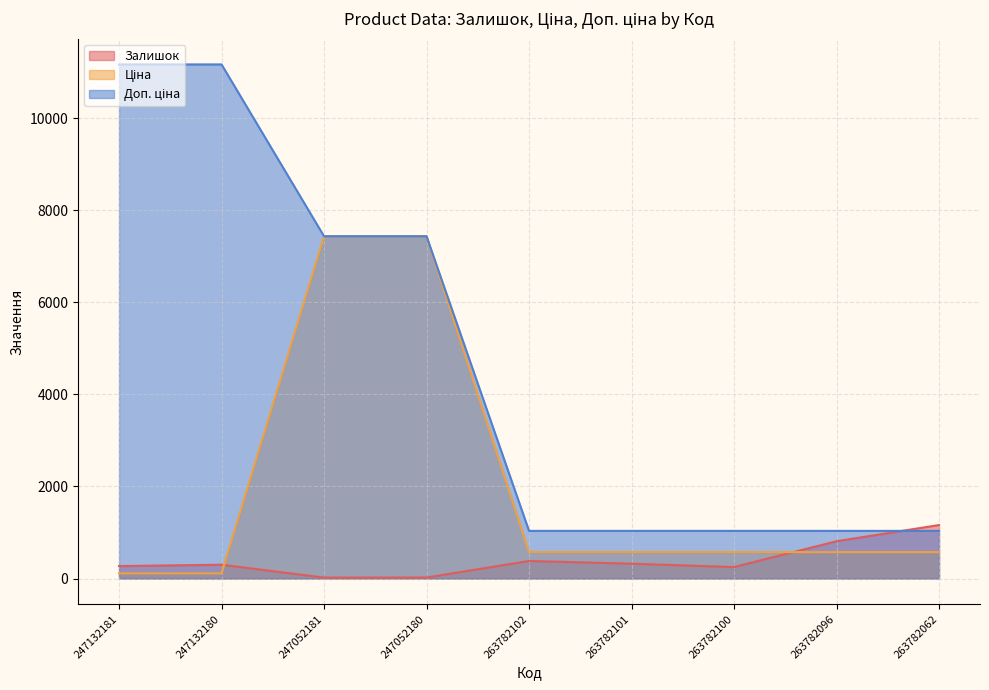

At which category does Залишок reach its first local valley?

247052181